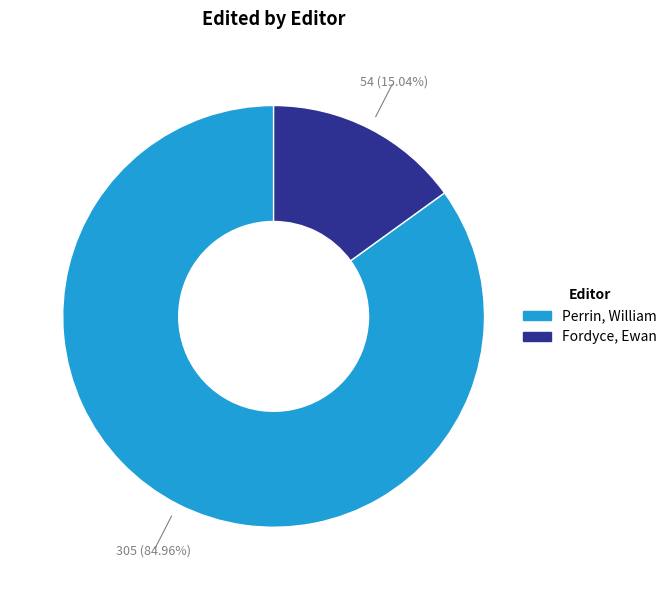

Which slice is the smallest?

Fordyce, Ewan